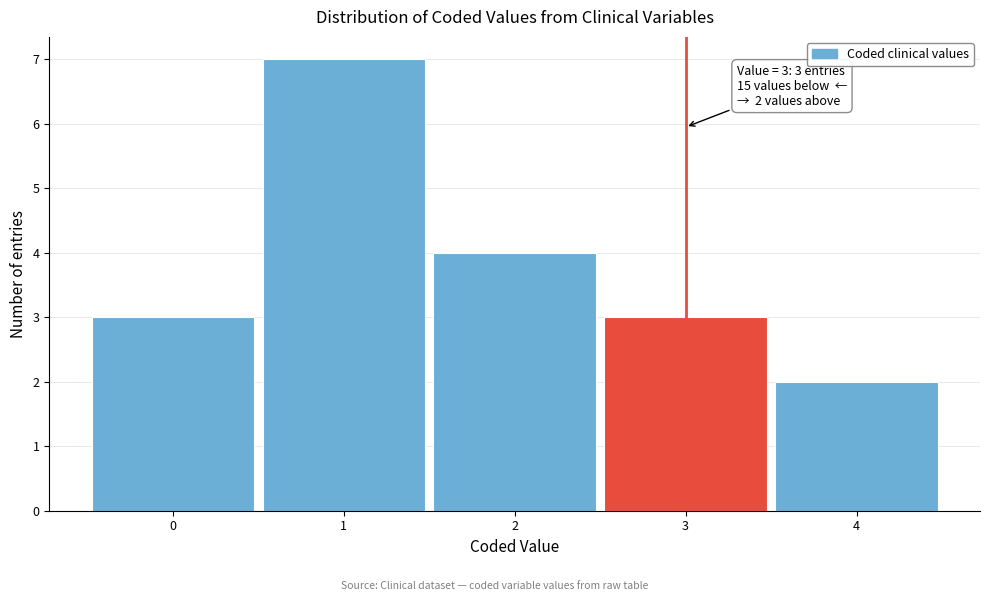

Which range on the x-axis has the tallest bar?

0.5 to 1.5